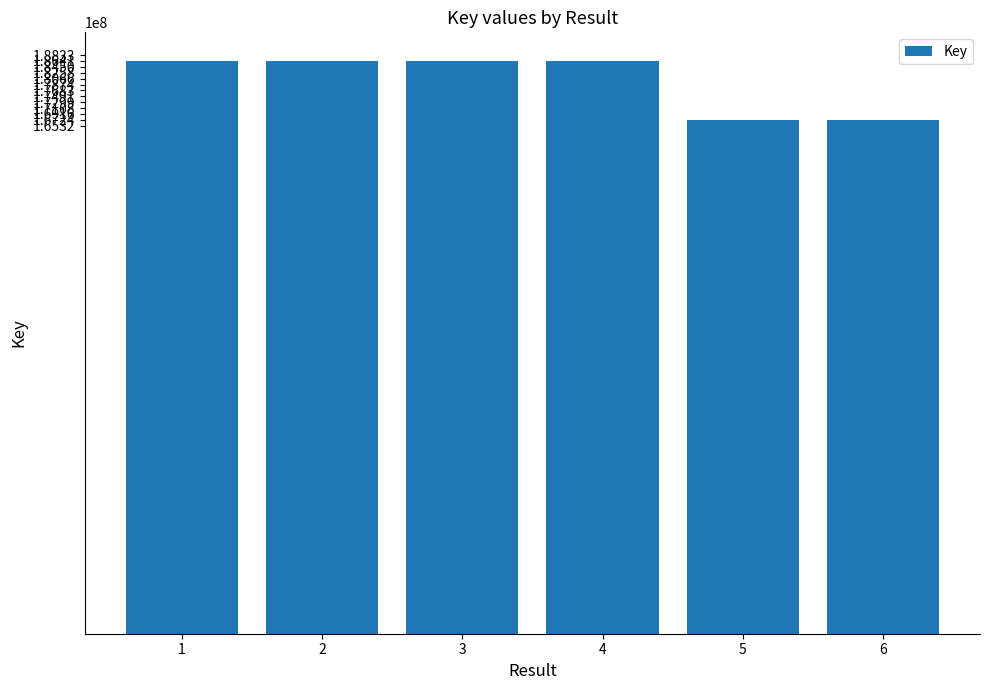

How many data points does each series have?

6